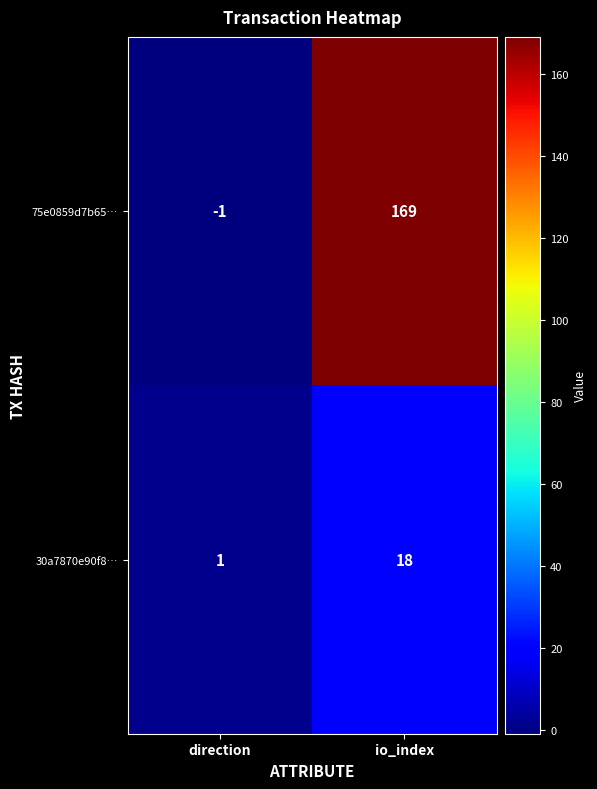

Reading left to right, extract all data points from this chart.

75e0859d7b65…: direction=-1	io_index=169
30a7870e90f8…: direction=1	io_index=18